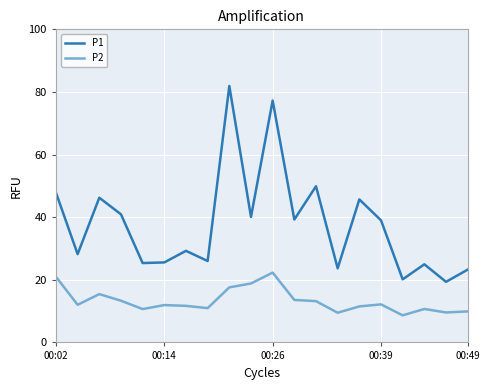

Rank the series by their average value, from highest to lowest.

P1, P2